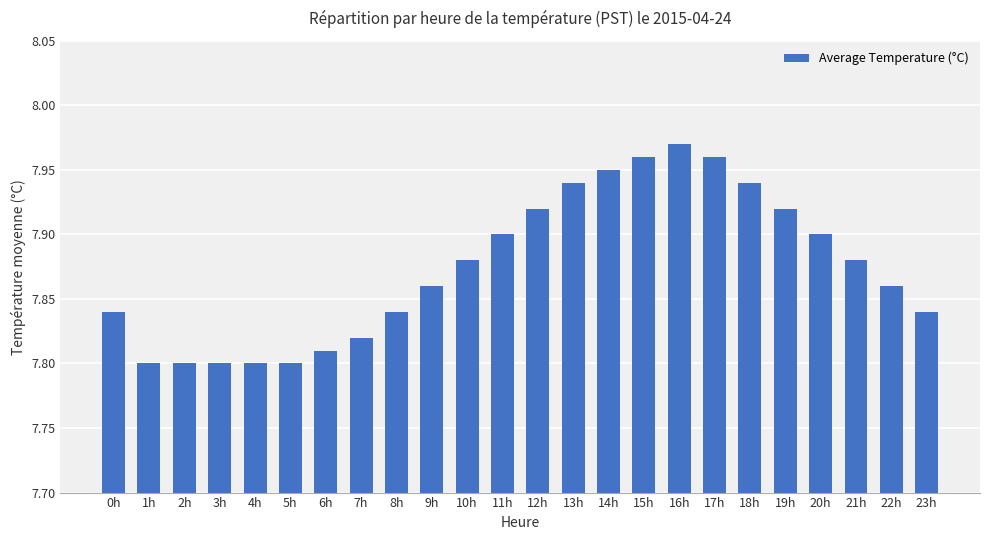

How many categories are shown in the chart?

24